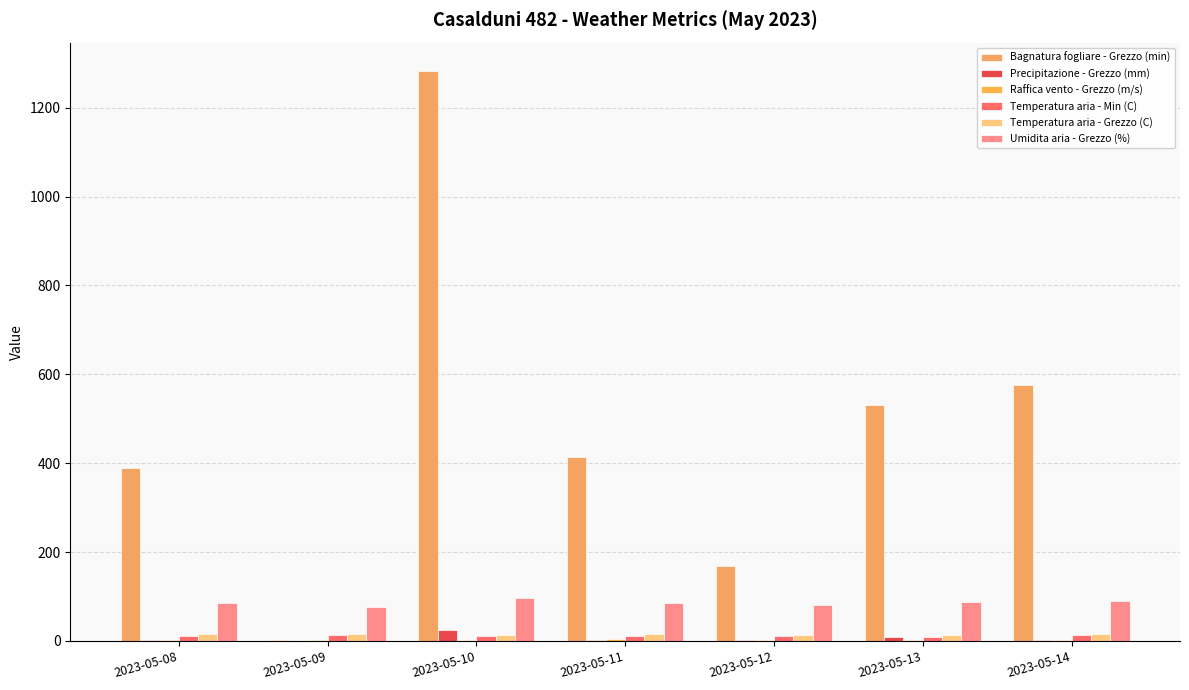

How many series are shown in this chart?

6